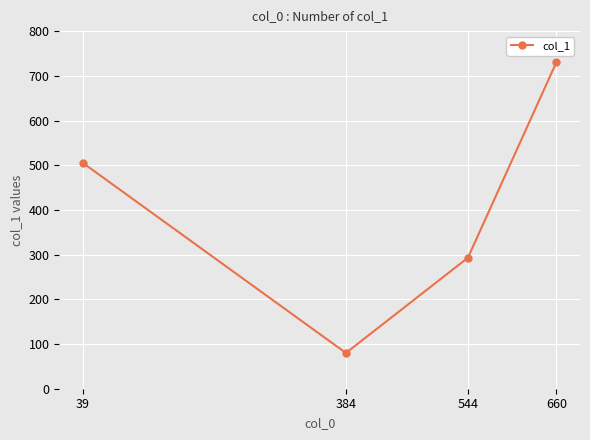

What is the value of the 2nd point from the left?

80